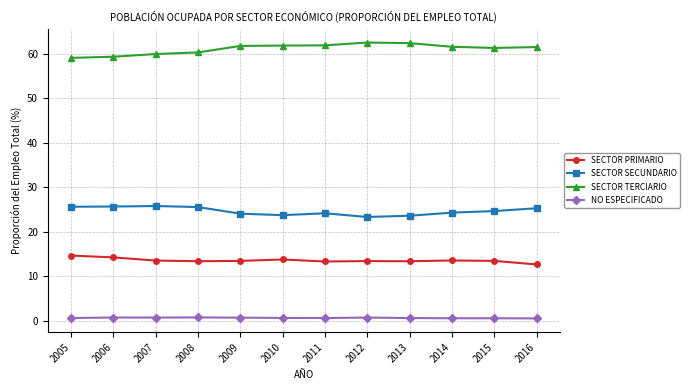

What is the greatest value displayed?

62.5